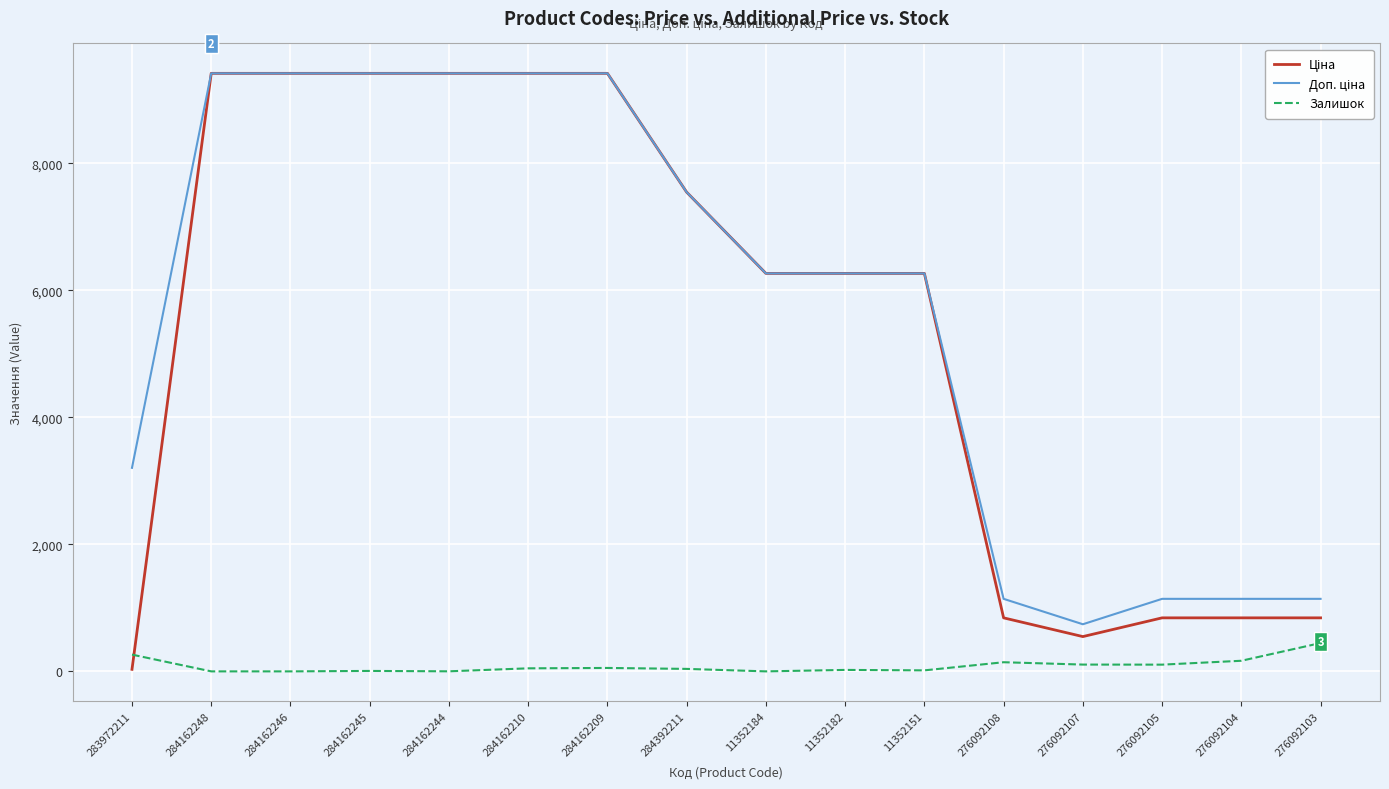

What is the greatest value displayed?

9416.9